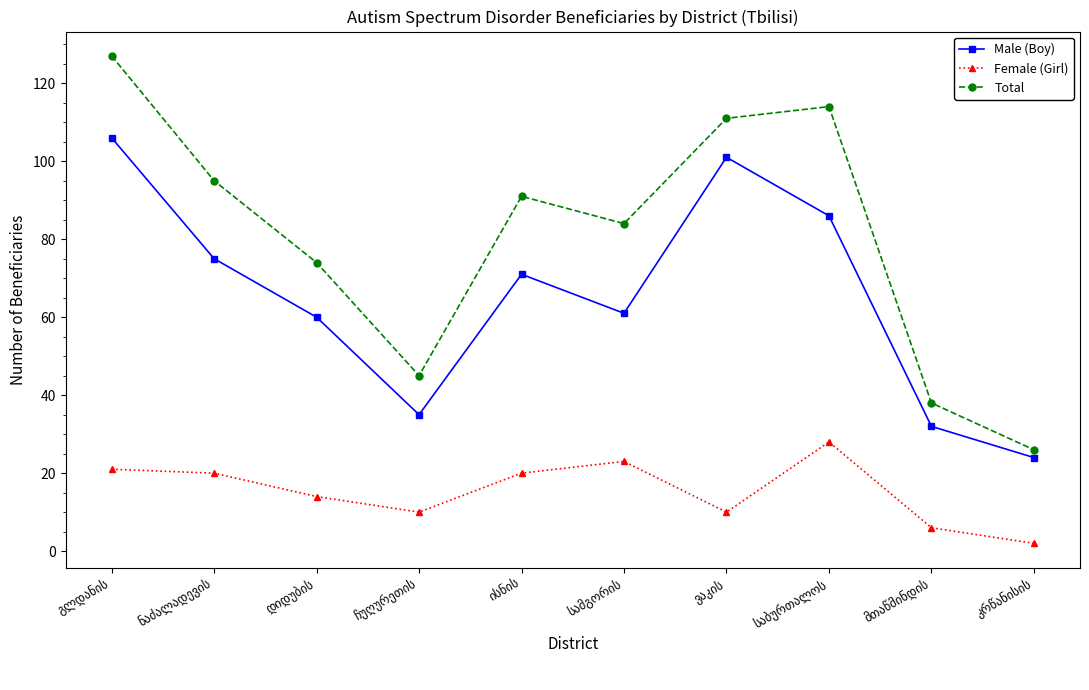

True or false: Female (Girl) has more than 0 interior local peaks.

True